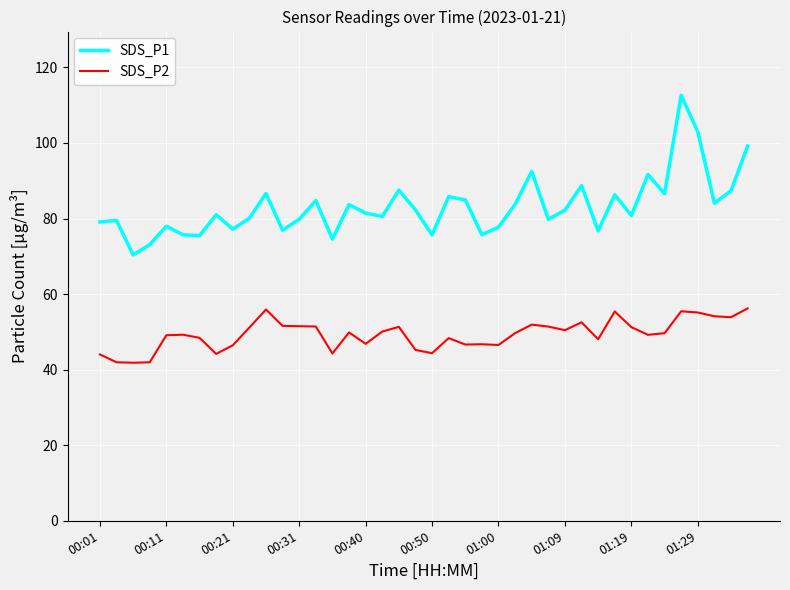

Which series has the largest range (max minus min)?

SDS_P1